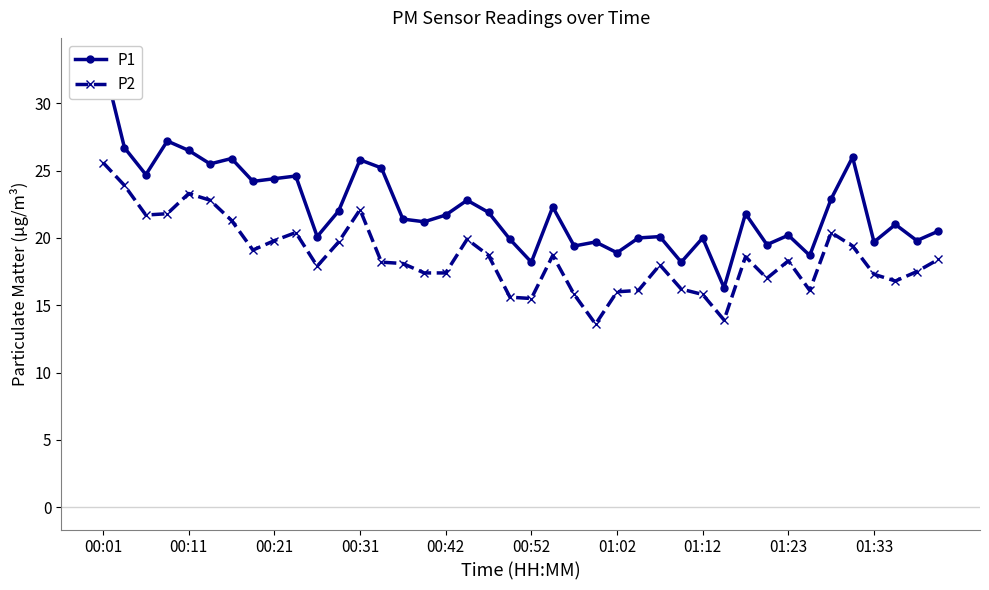

What is the lowest value of the P2 series?

13.6